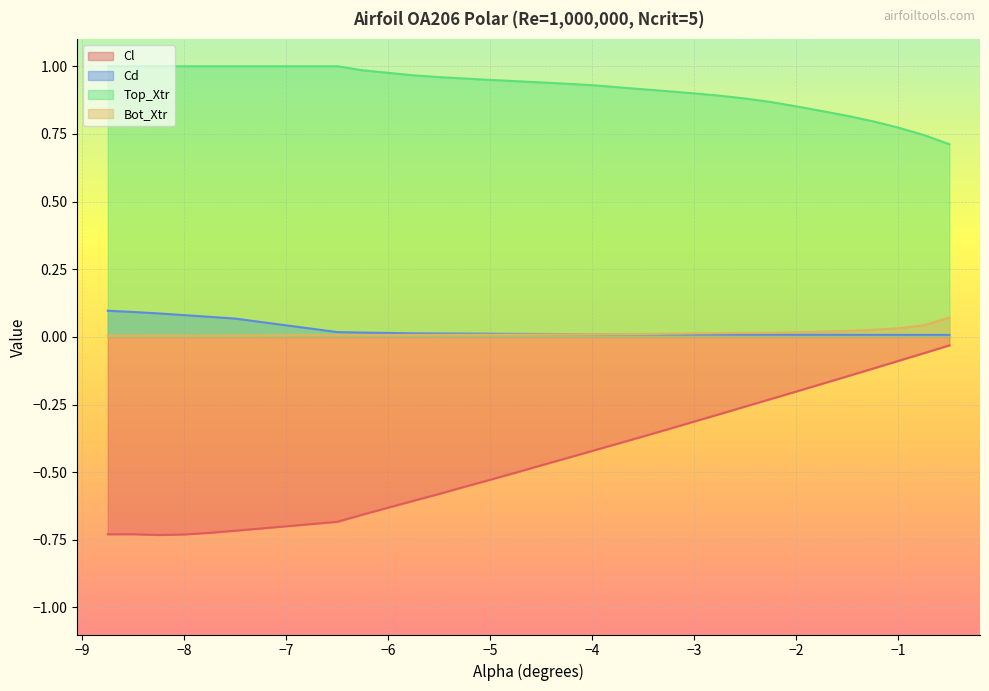

Which series has the largest total across all categories?

Top_Xtr